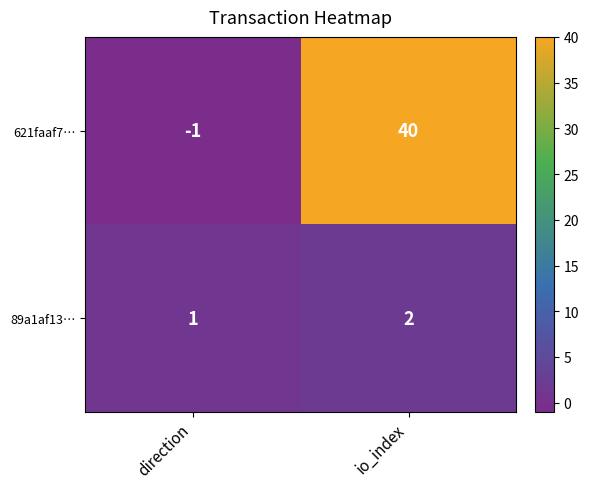

At which label does 621faaf7… reach its peak?

io_index